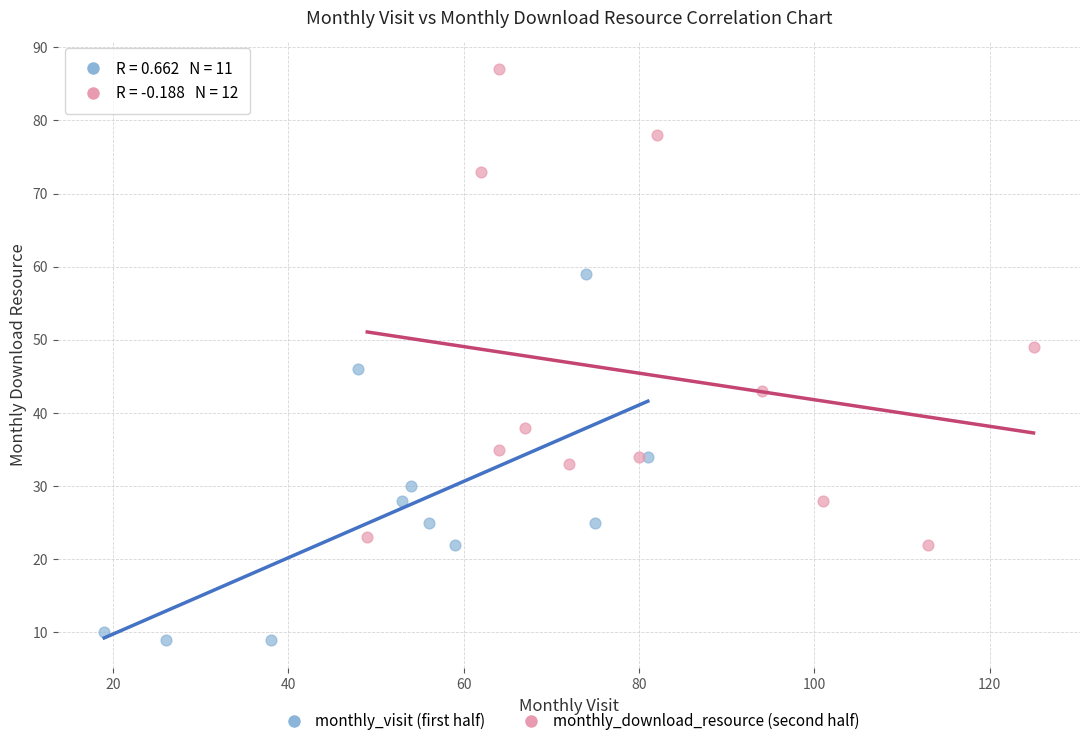

Which series has the largest Y range (max minus min)?

monthly_download_resource (second half)